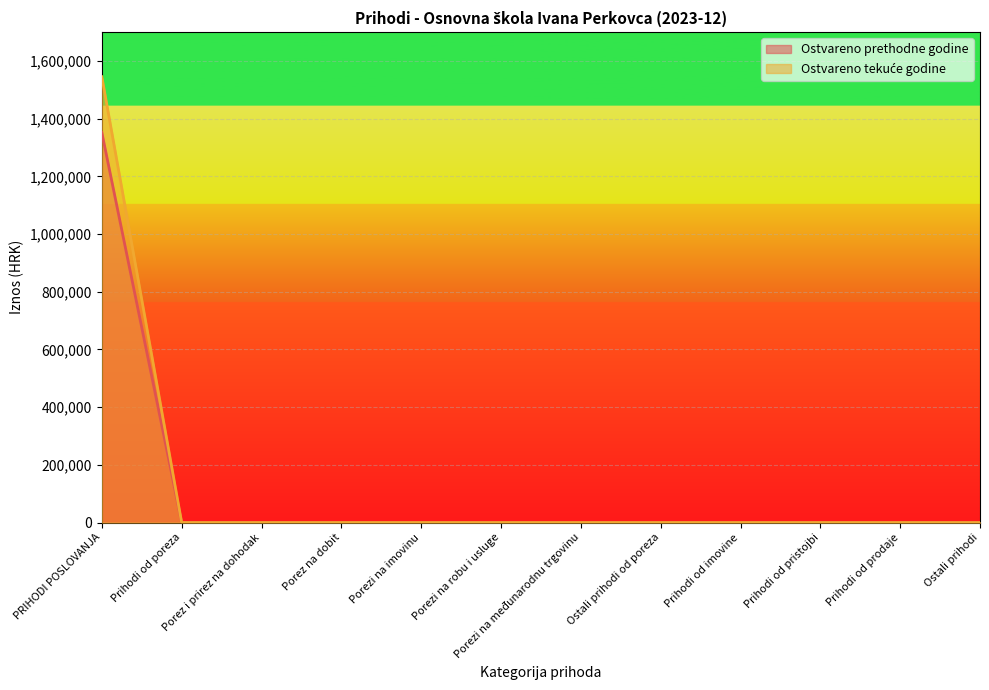

True or false: Ostvareno u izvještajnom razdoblju prethodne godine and Ostvareno u izvještajnom razdoblju tekuće godine cross at least once.

False